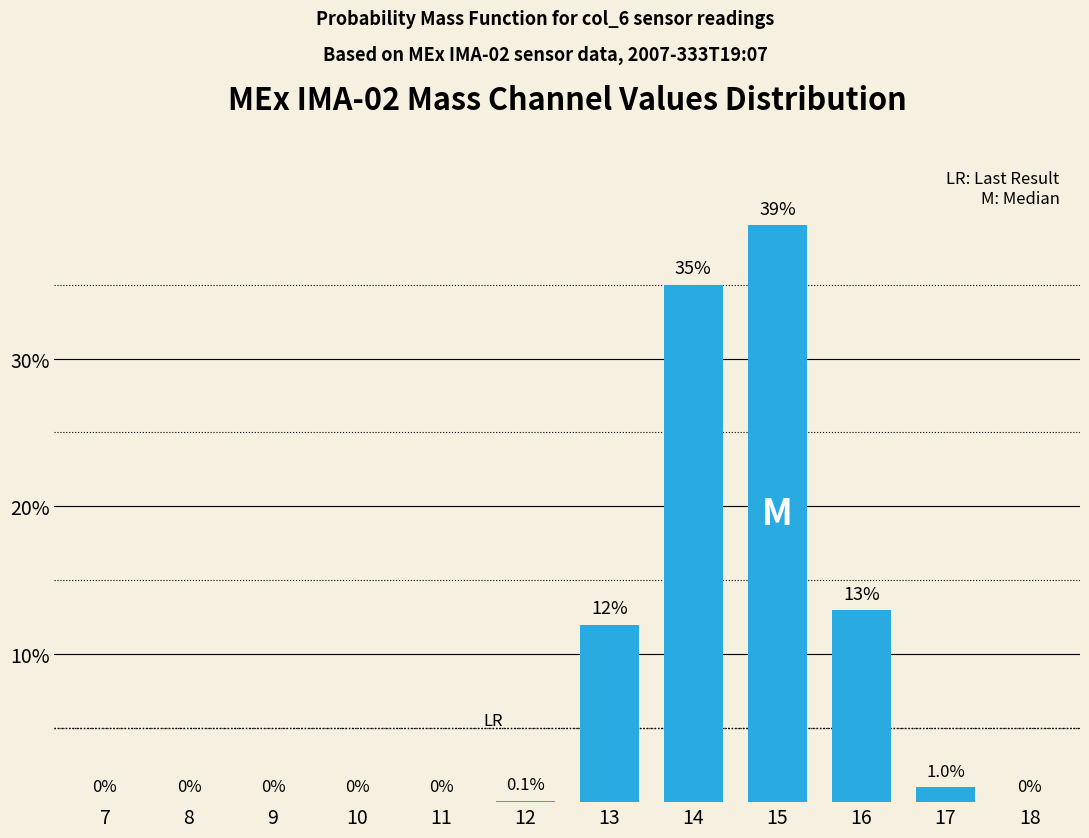

Reading left to right, what are all the values shown in this chart?

7=0.0	8=0.0	9=0.0	10=0.0	11=0.0	12=0.1	13=12.0	14=35.0	15=39.0	16=13.0	17=1.0	18=0.0